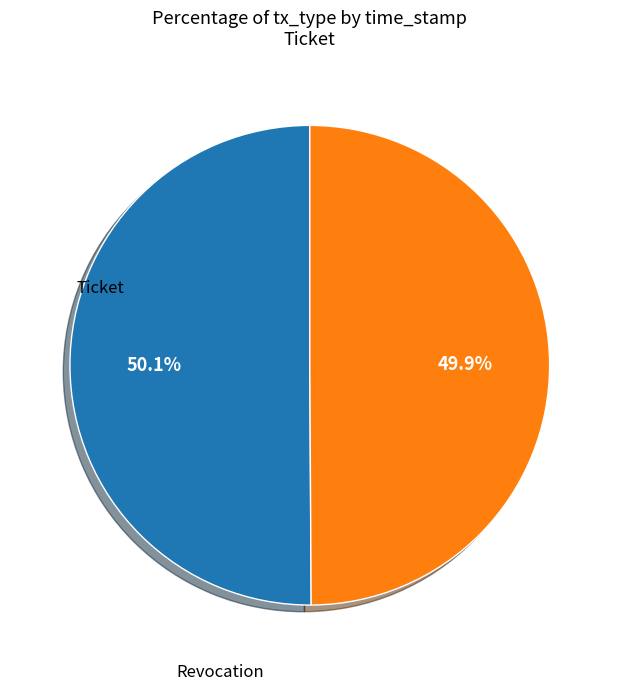

Is there any slice that represents more than half of the pie?

Yes